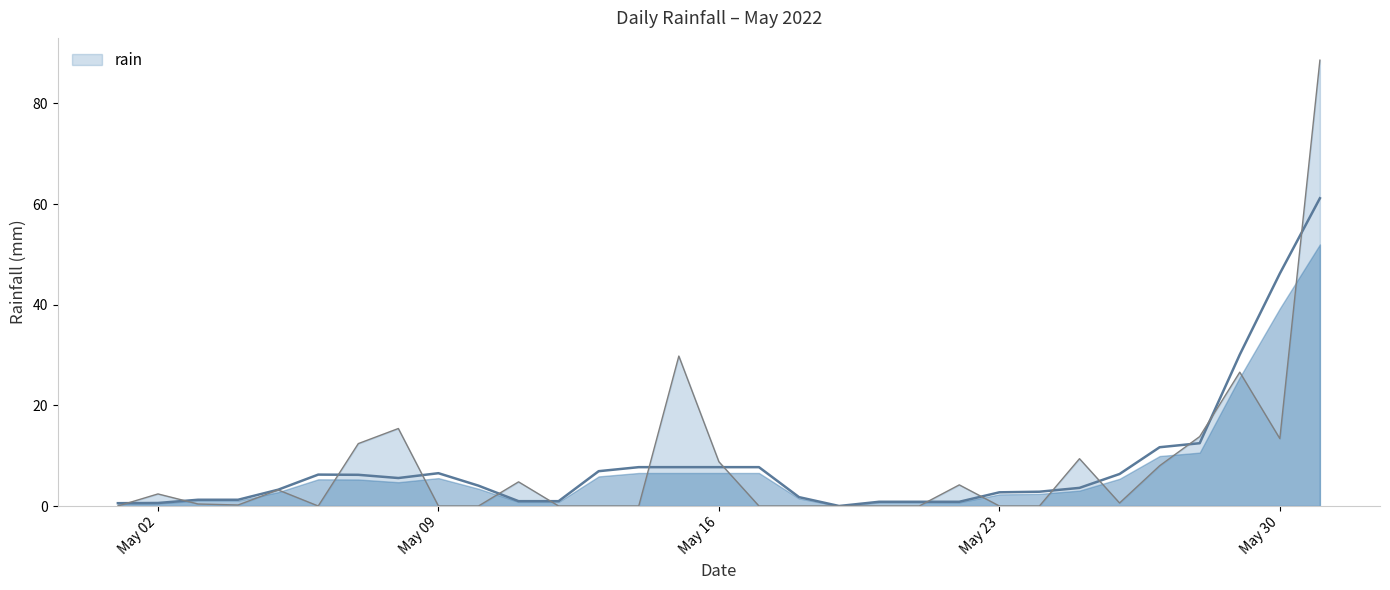

Reading left to right, extract all data points from this chart.

0.0	2.4	0.4	0.2	3.2	0.0	12.4	15.4	0.0	0.0	4.8	0.0	0.0	0.0	29.8	8.8	0.0	0.0	0.0	0.0	0.0	4.2	0.0	0.0	9.4	0.6	8.0	13.8	26.6	13.4	88.6